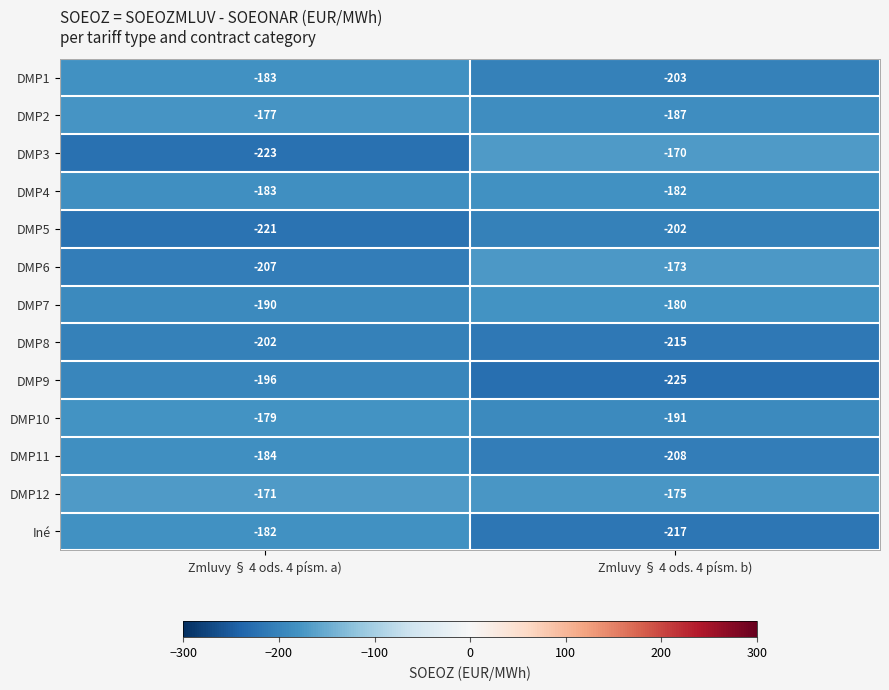

Which series has the widest spread of values?

DMP3